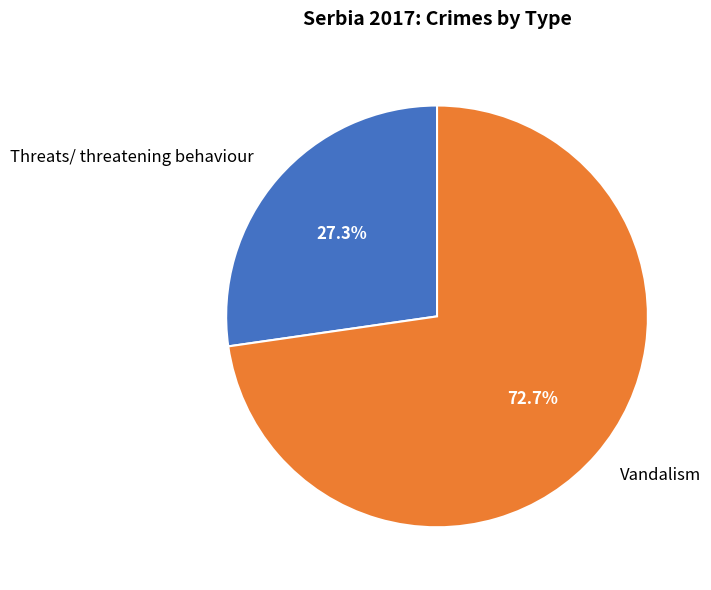

Count the number of slices in the pie.

2